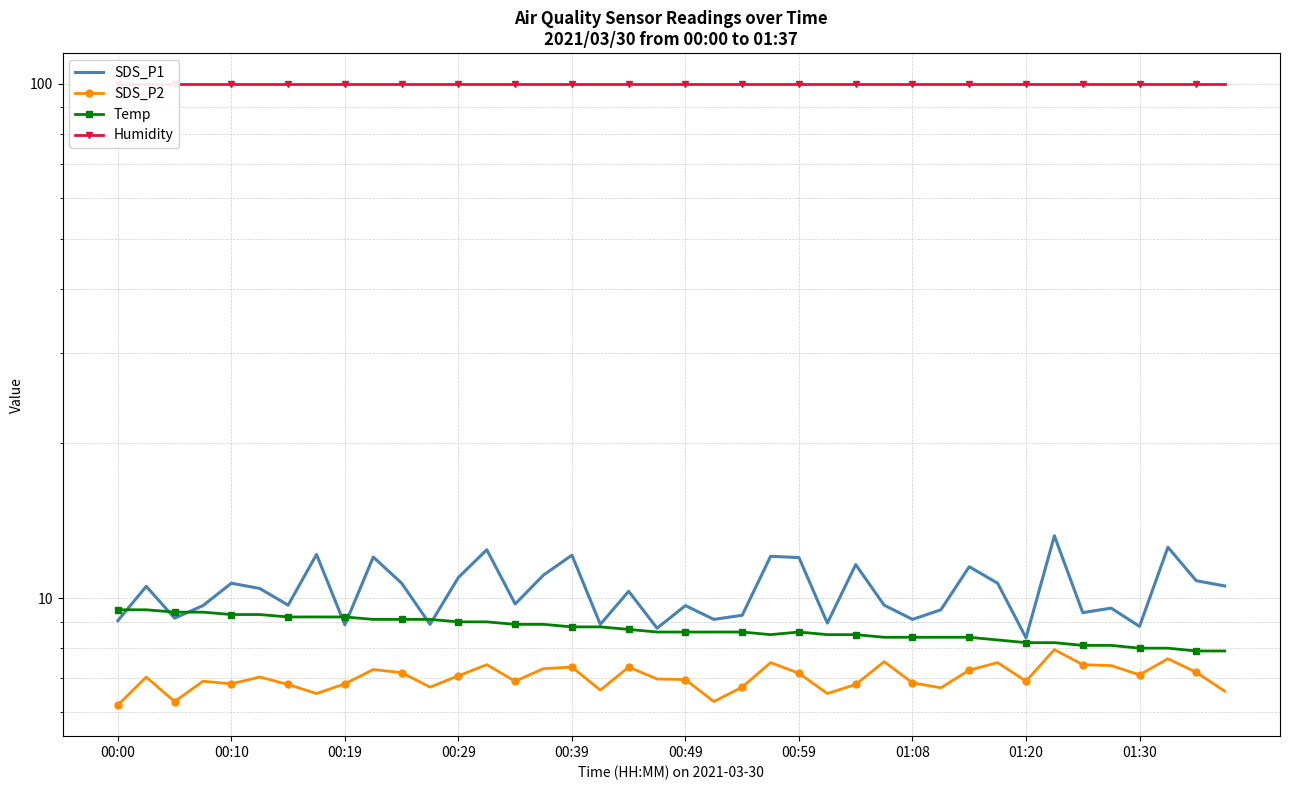

True or false: Temp and SDS_P2 intersect in this chart.

False